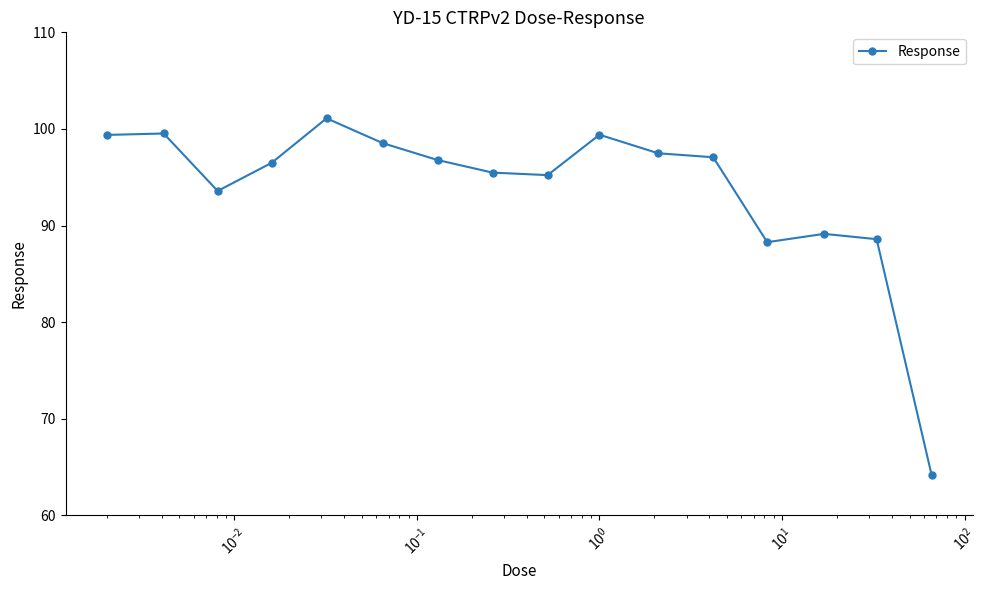

What is the average value?

93.8